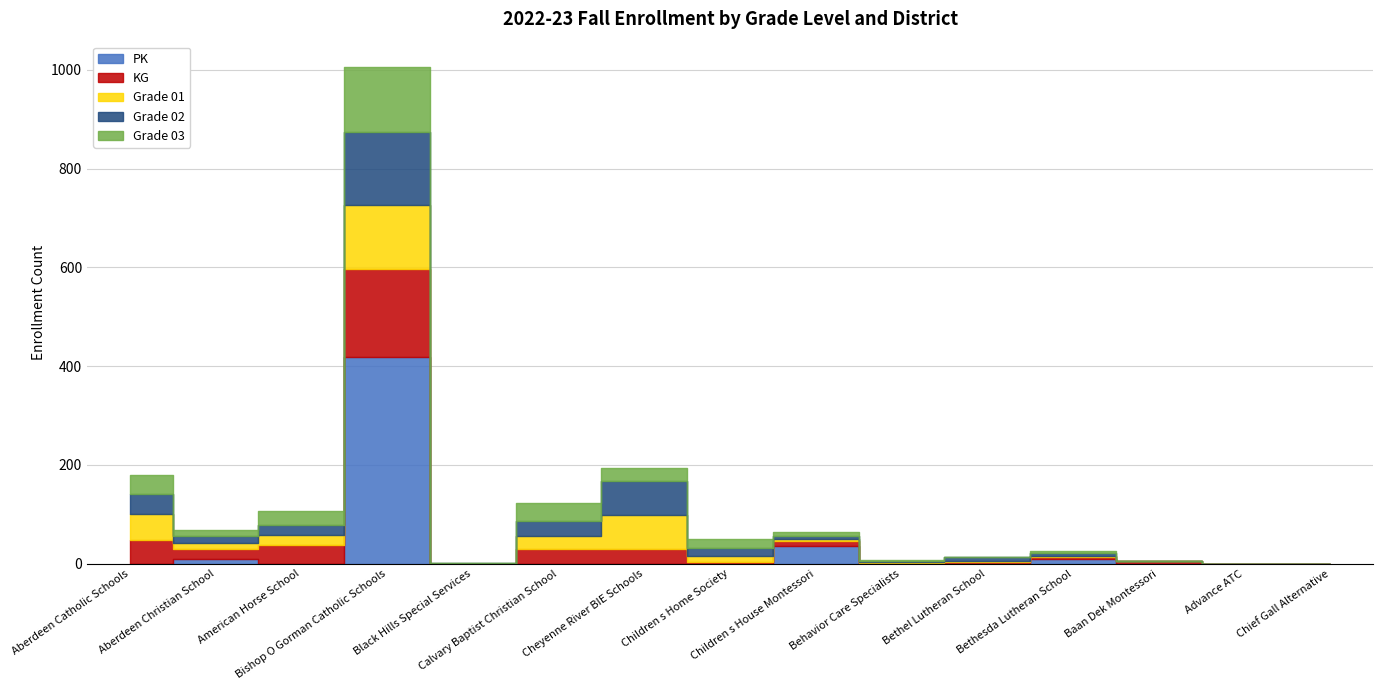

Does the chart display data point markers on the line(s)?

No